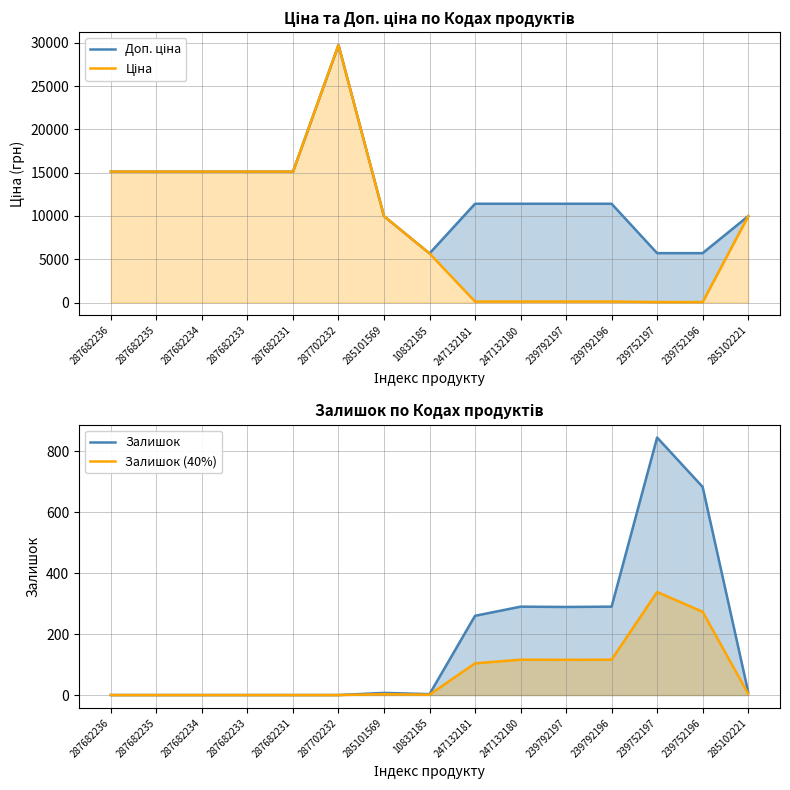

At which label does Залишок (40%) first exceed 2?

285101569